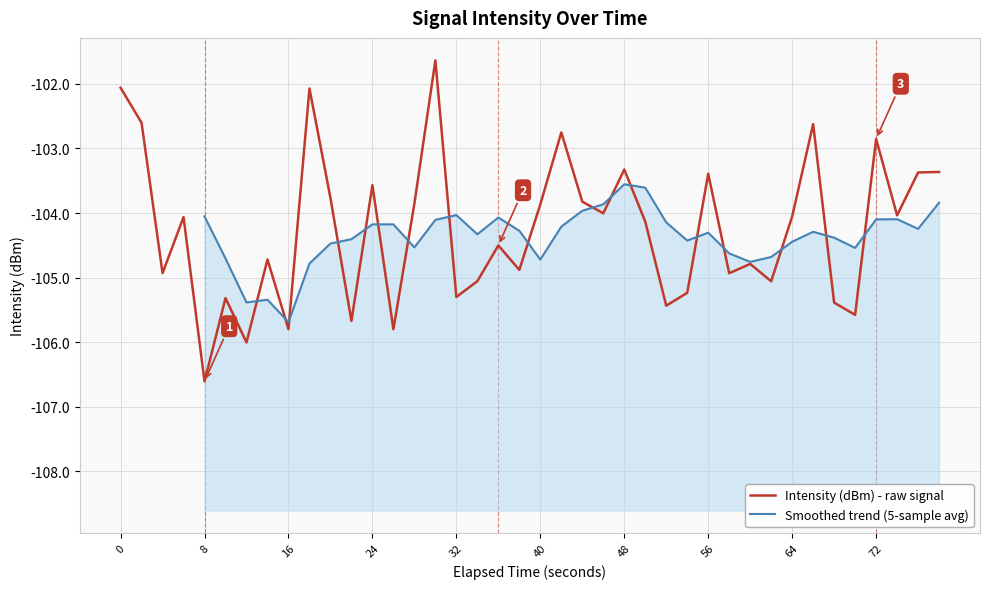

The value of Intensity (dBm) - raw signal at 0 is -102.1. True or false?

True